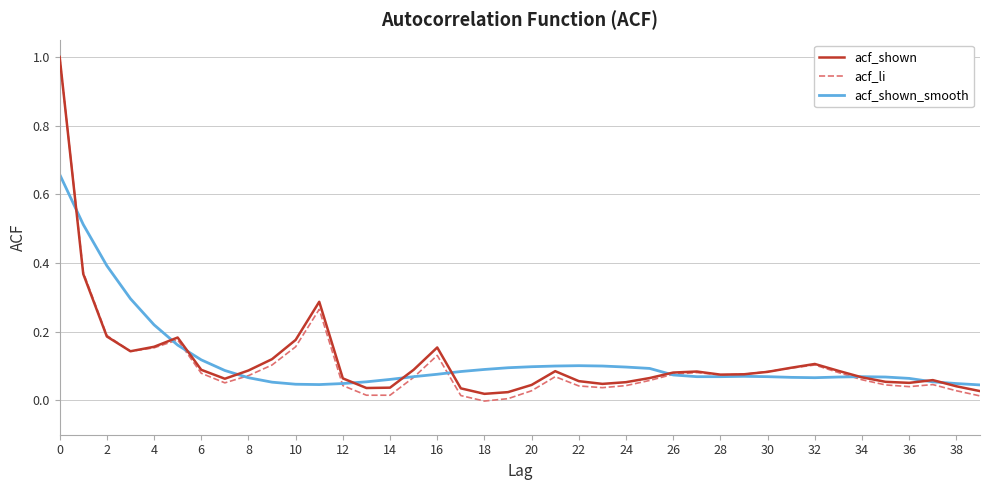

Which series has the widest spread of values?

acf_li